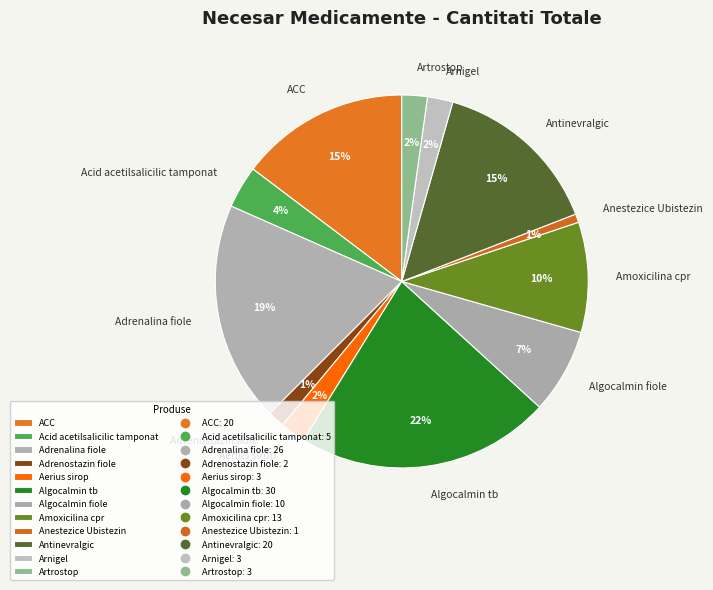

How many segments does this pie chart have?

12